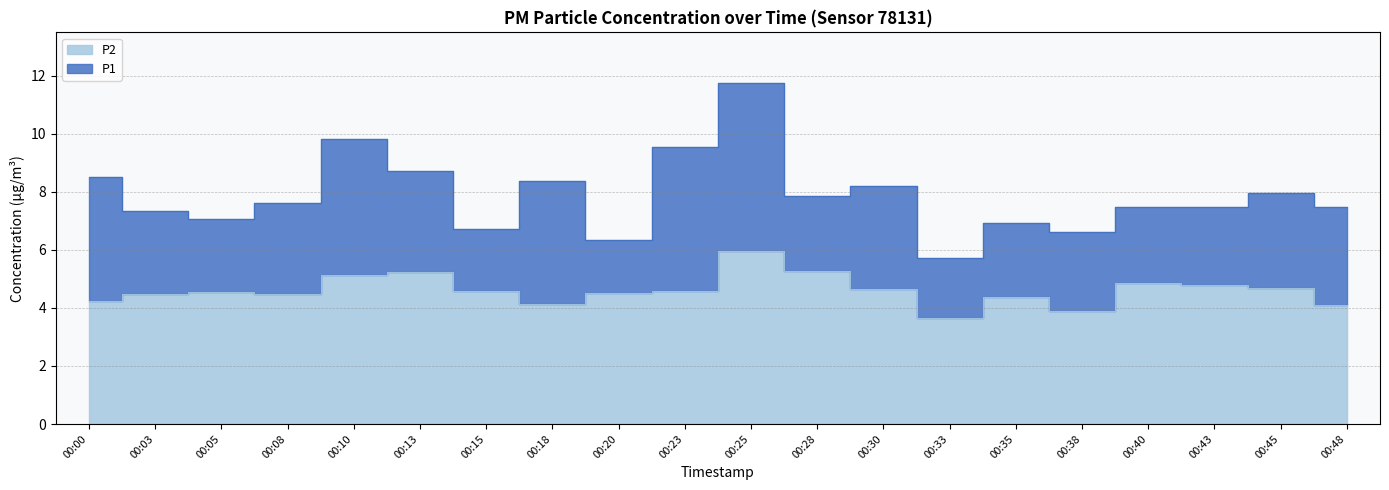

Where is the first local minimum for P2?

00:08